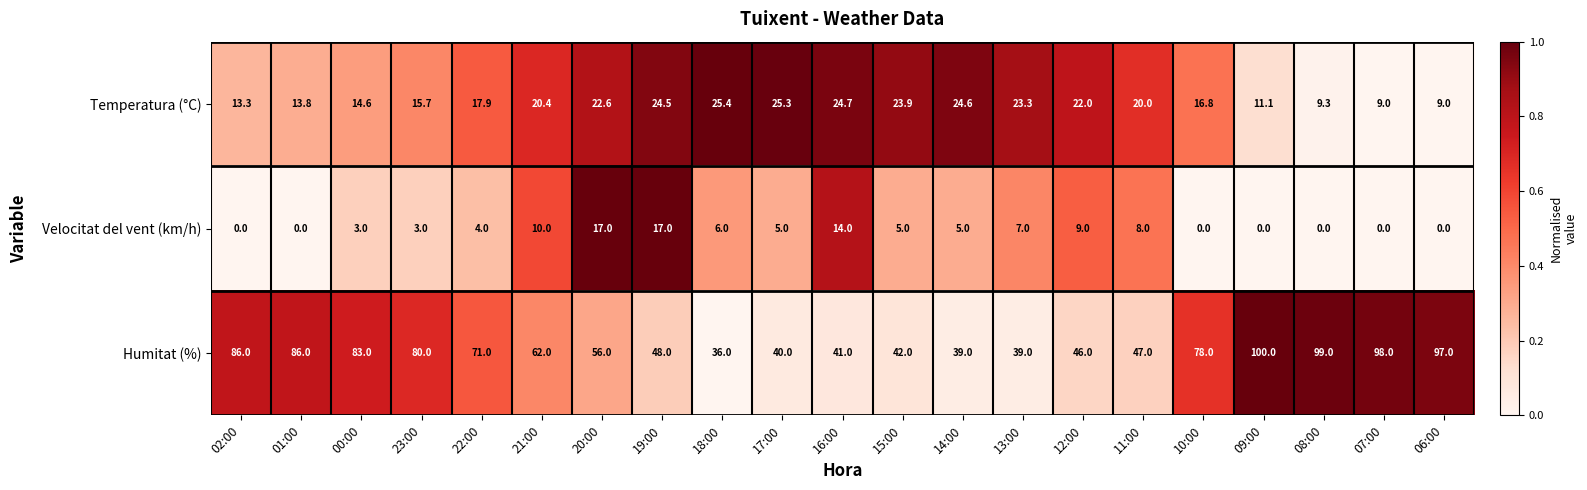

Where does the Humitat (%) series first go above 62?

02:00